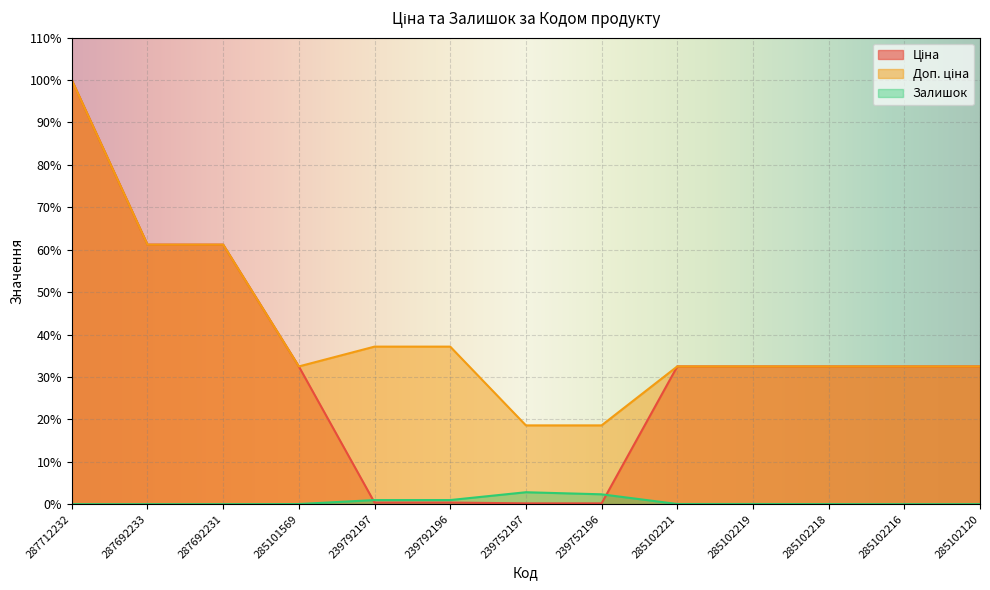

What is the difference between the maximum and minimum values in the Ціна series?

99.8